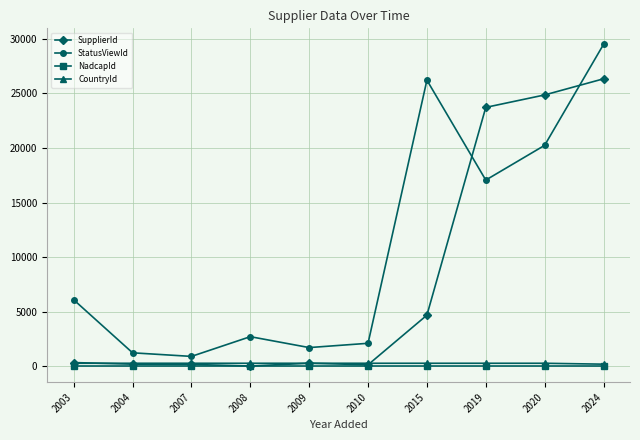

Which series has the largest total across all categories?

StatusViewId